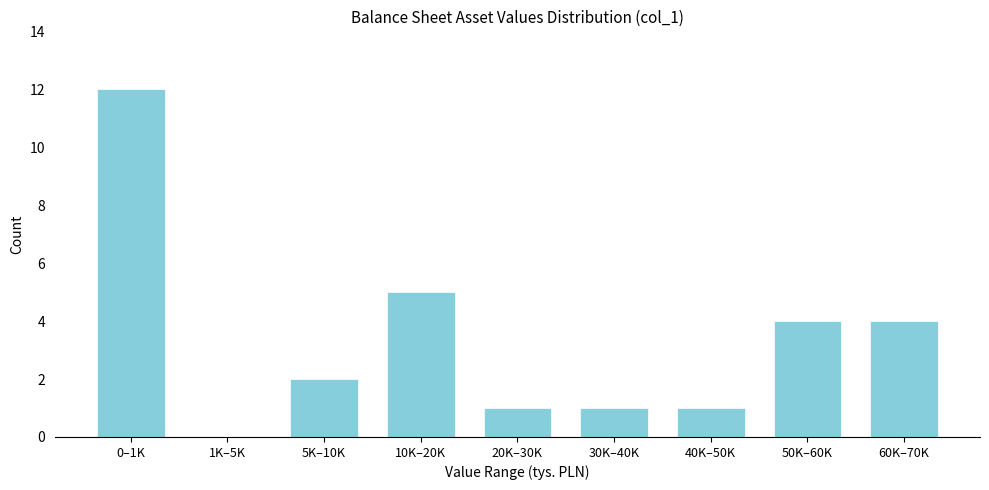

Reading left to right, list all the values displayed in this chart.

0–1K=12	1K–5K=0	5K–10K=2	10K–20K=5	20K–30K=1	30K–40K=1	40K–50K=1	50K–60K=4	60K–70K=4